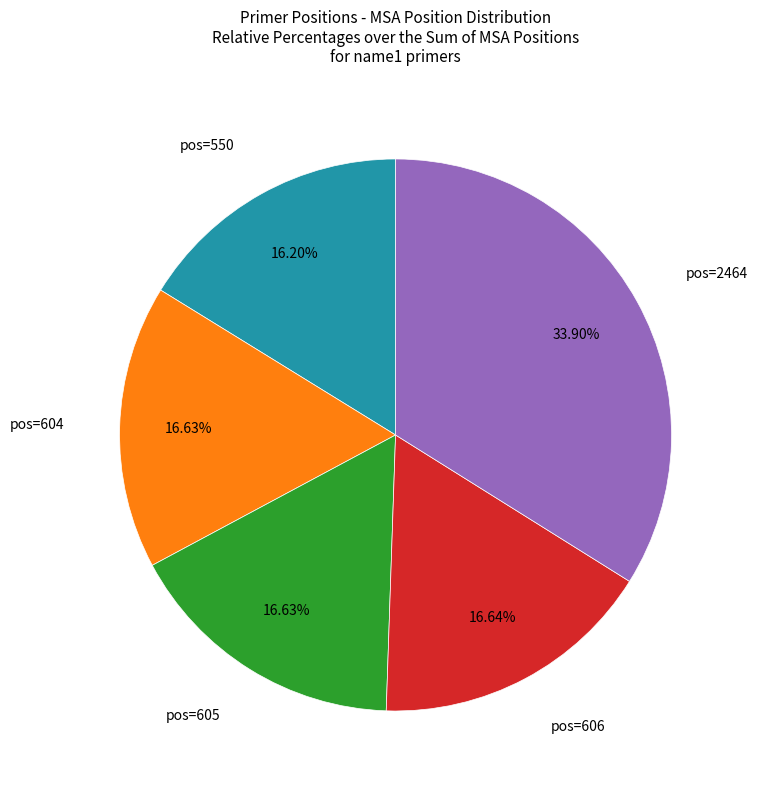

Does any single category account for the majority?

No